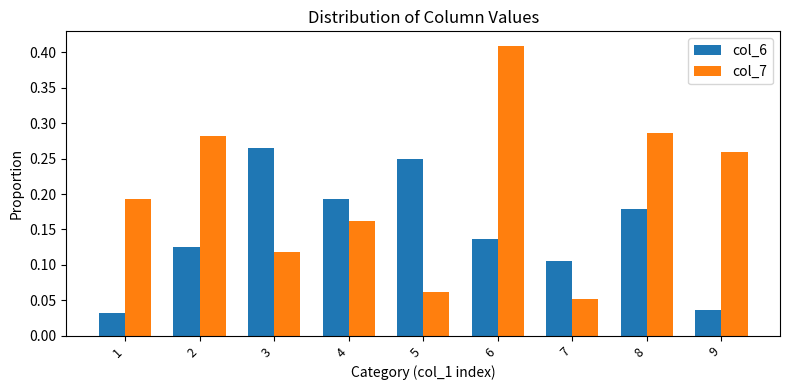

Which series has the largest range (max minus min)?

col_7